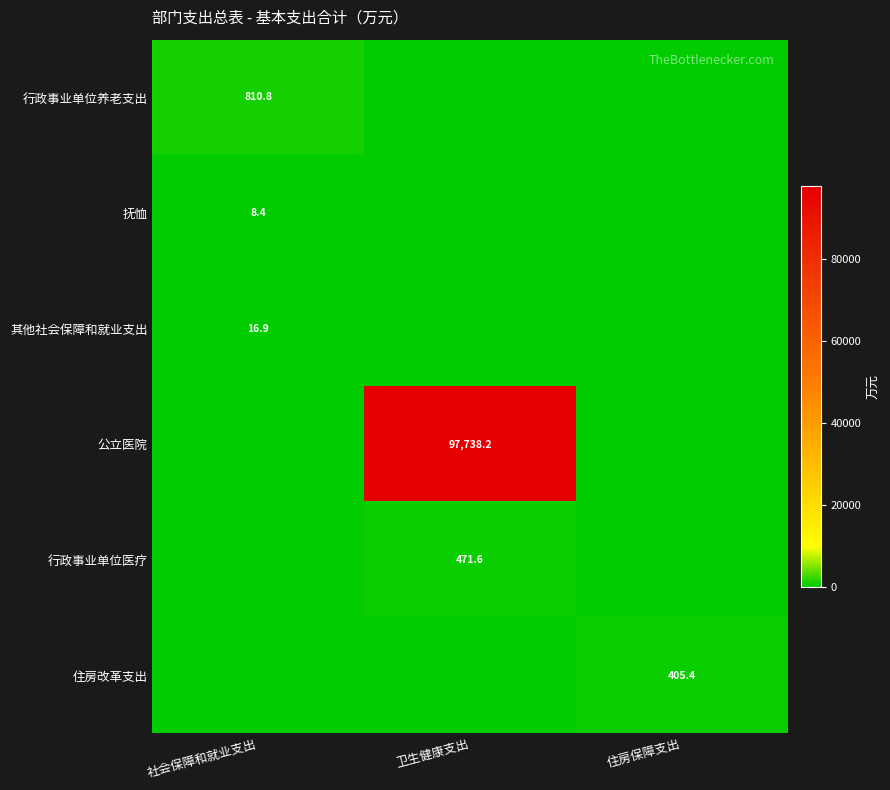

True or false: 其他社会保障和就业支出 has a value of 16.9 at 社会保障和就业支出.

True